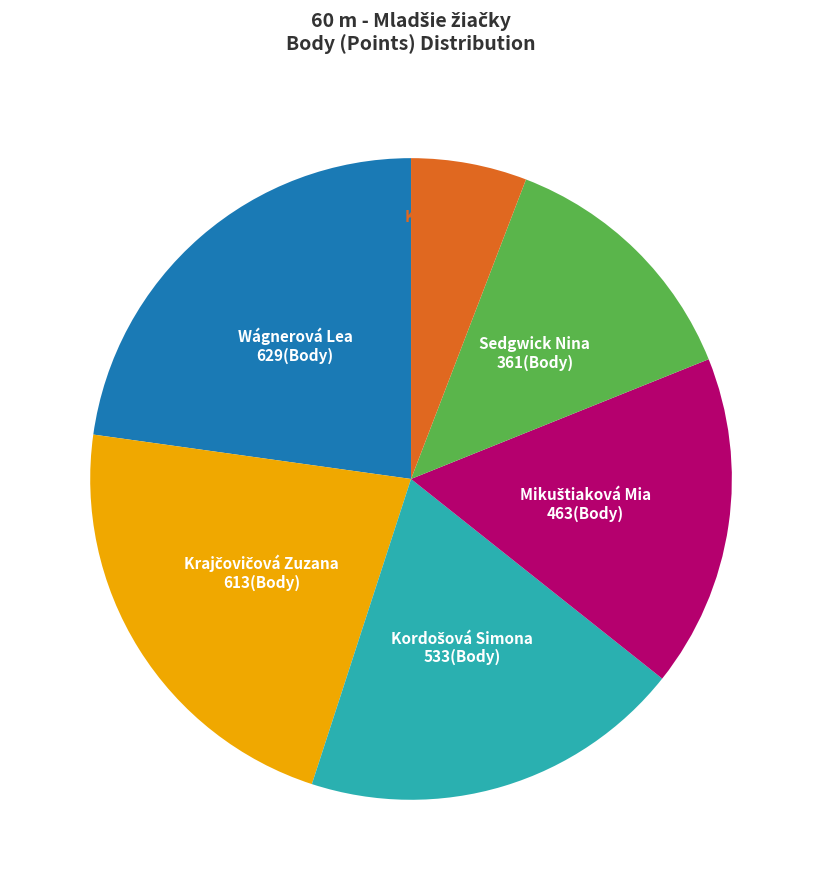

Which category has the smallest portion of the pie?

Kudlicska Lilli